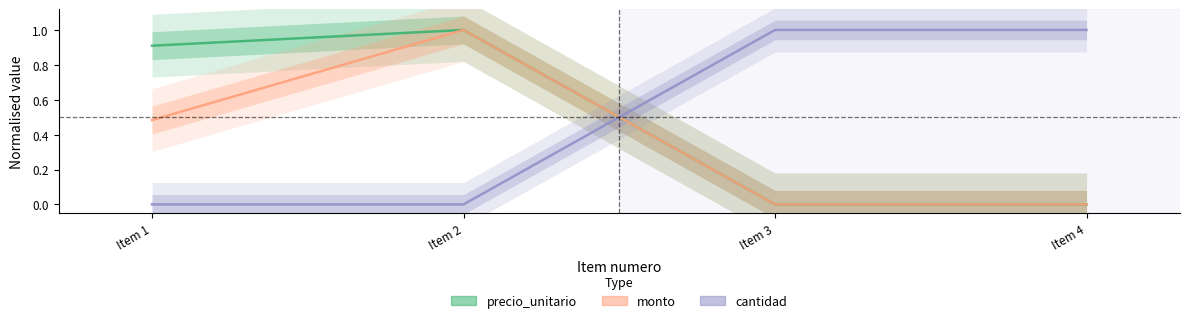

How many distinct data groups are displayed?

3